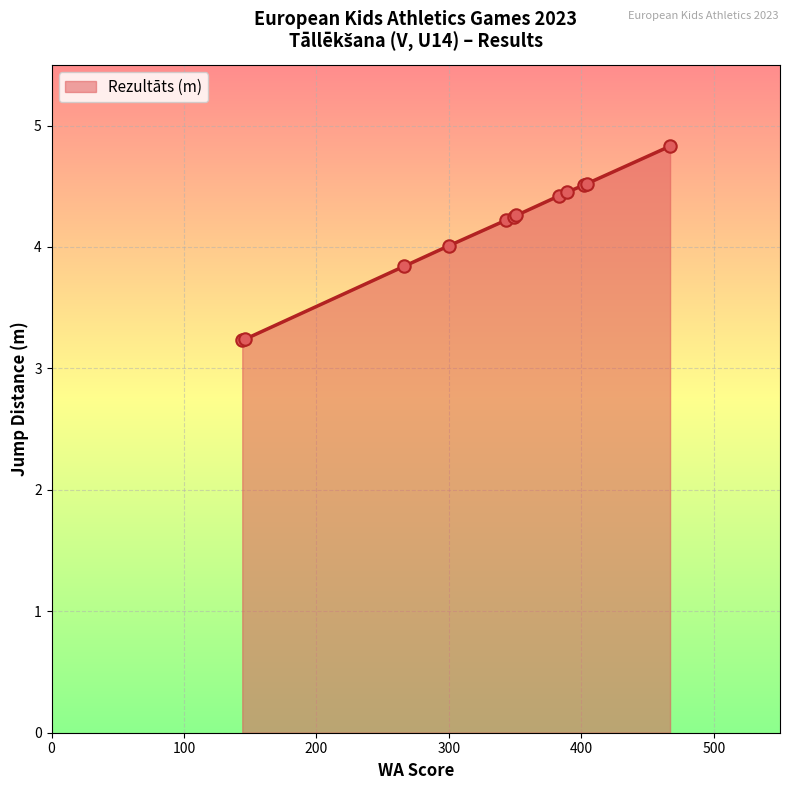

What is the smallest value displayed?

3.2